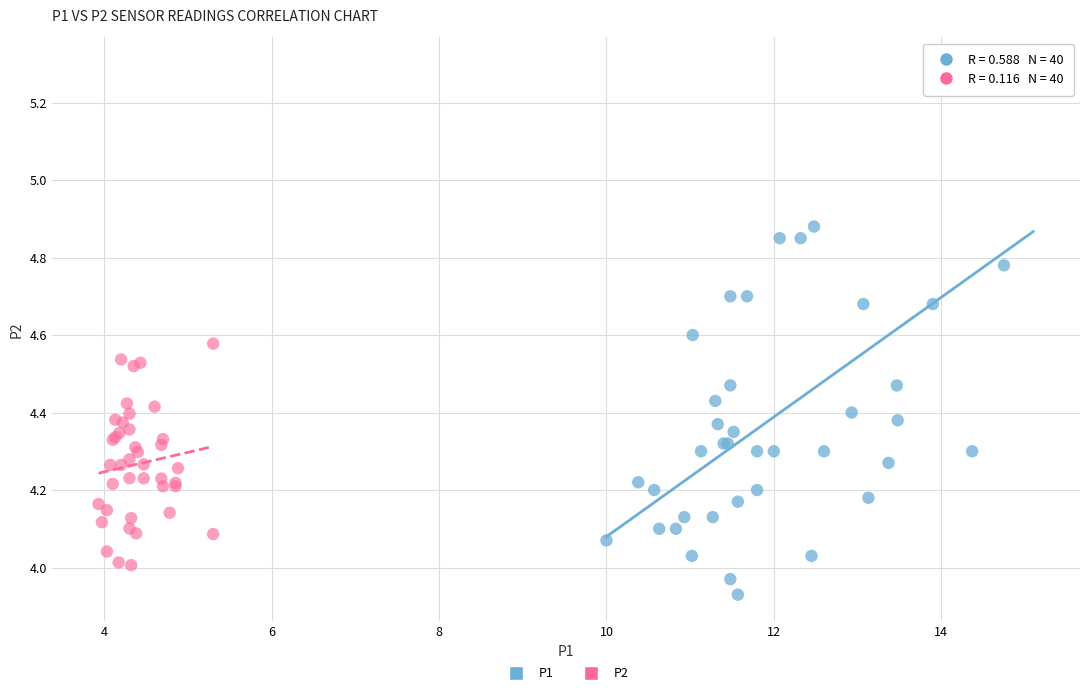

Which series has the widest spread of Y values?

P1